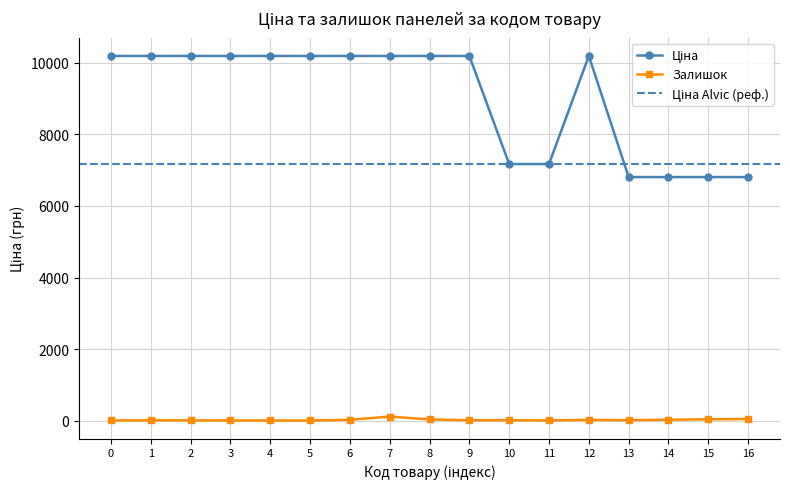

True or false: Залишок has more than 0 points higher than both neighbors.

True